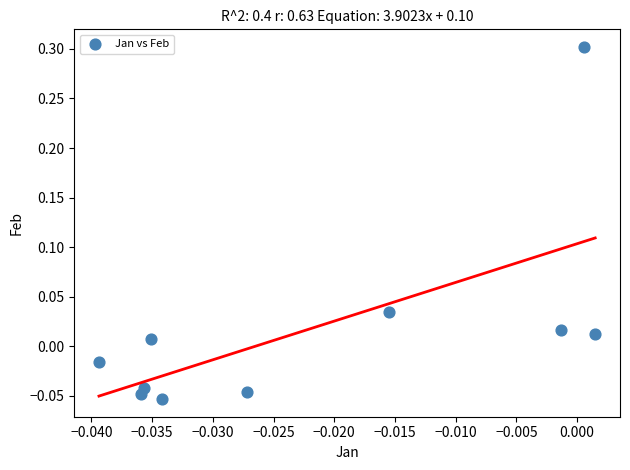

What is the range of Y values (max minus min)?

0.4